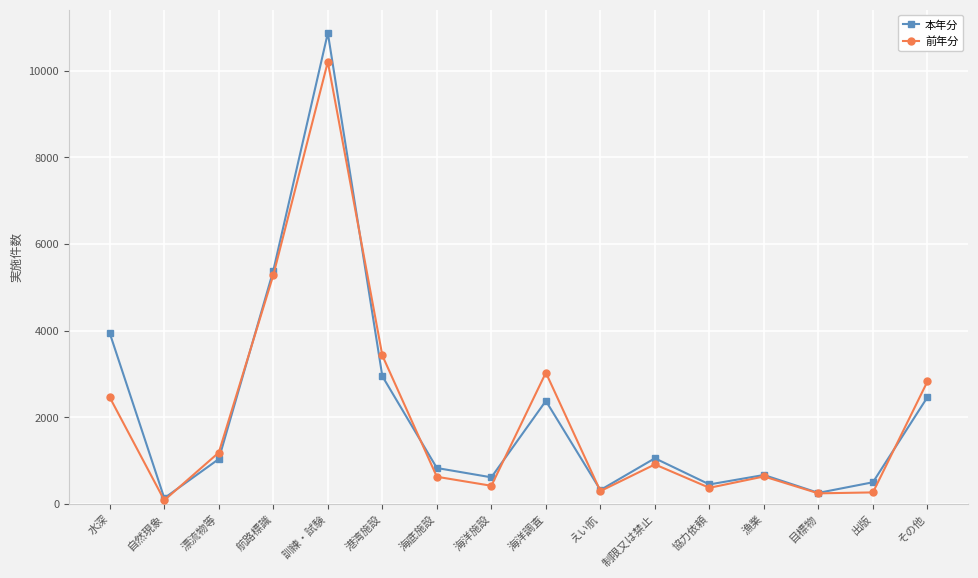

What is the minimum value shown in the chart?

83